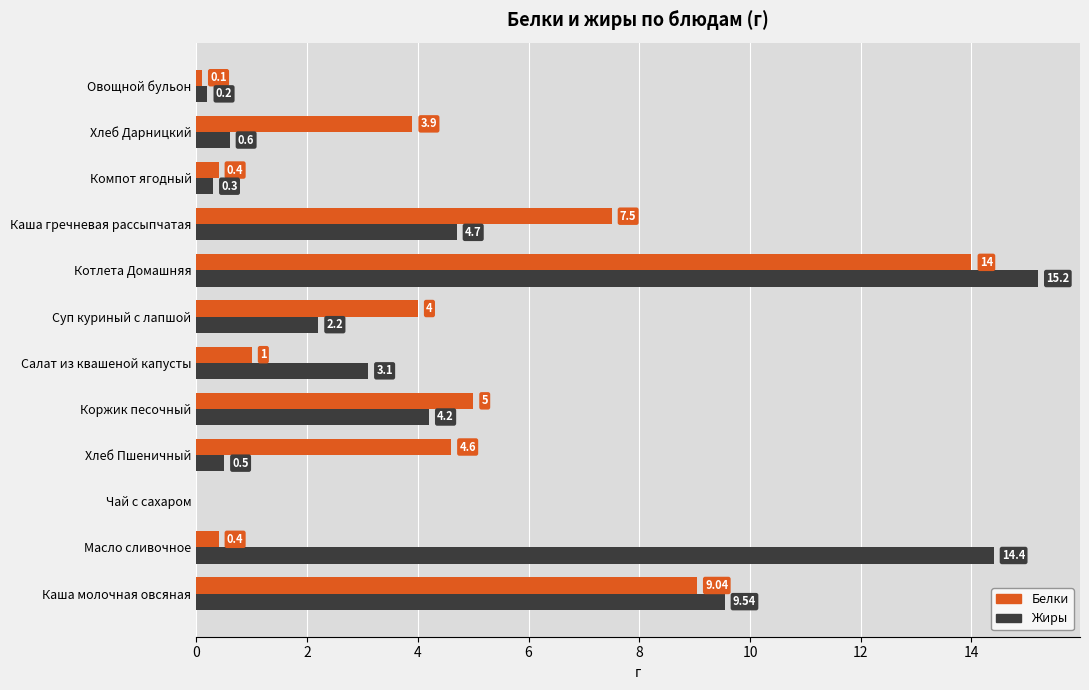

What are all the series names shown in the legend?

Белки, Жиры